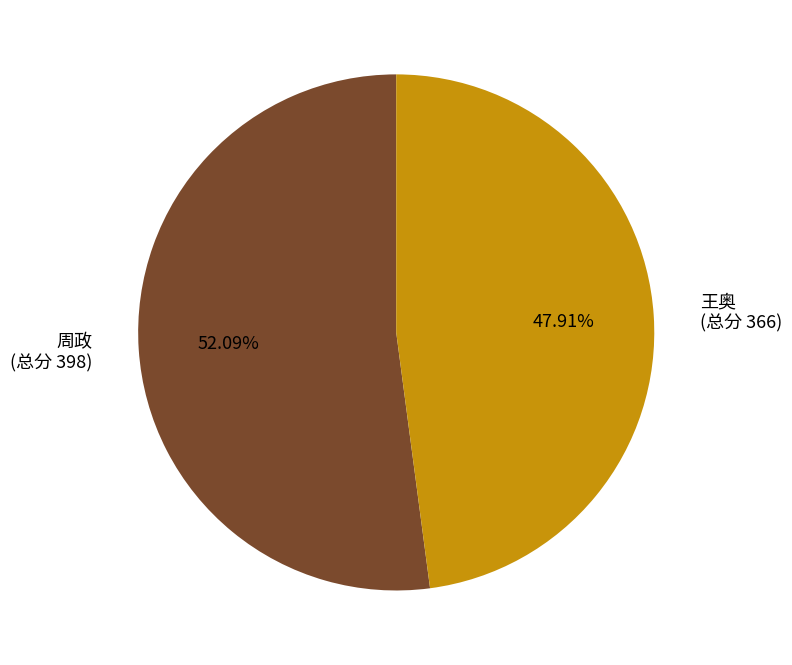

Do 王奥 and 周政 together represent more than half of the pie?

Yes